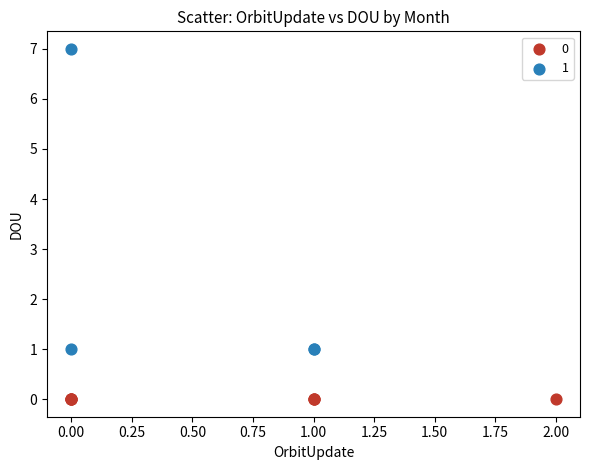

What are all the series names shown in the legend?

0, 1